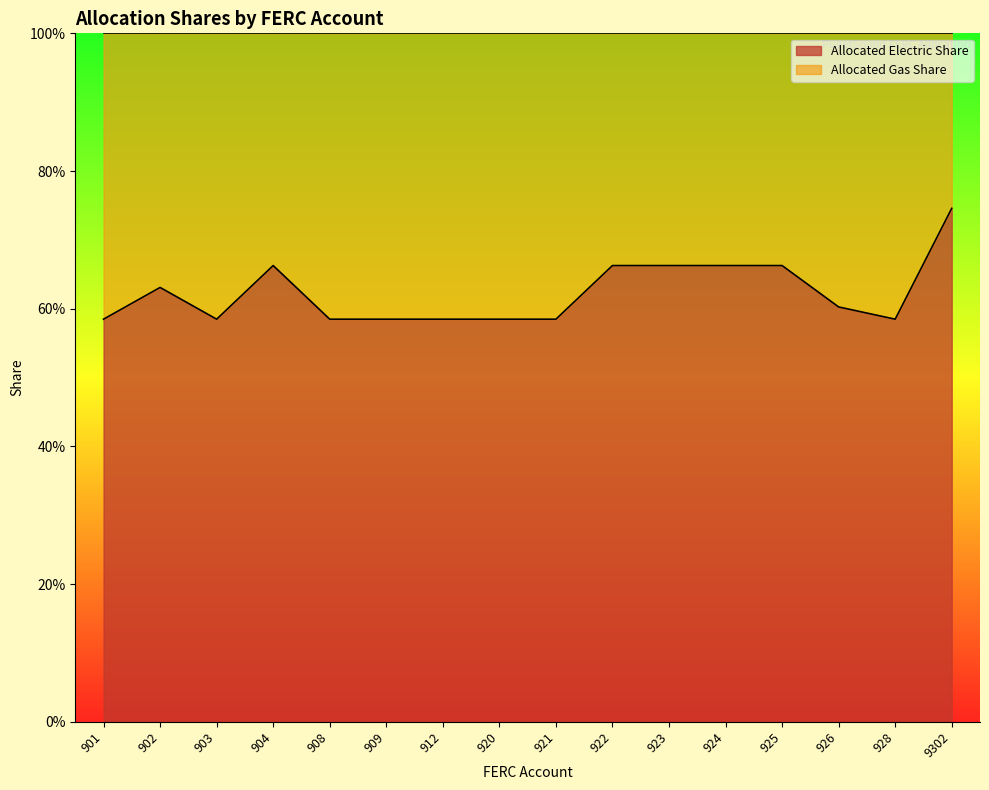

The value at 925 is 0.7. True or false?

True